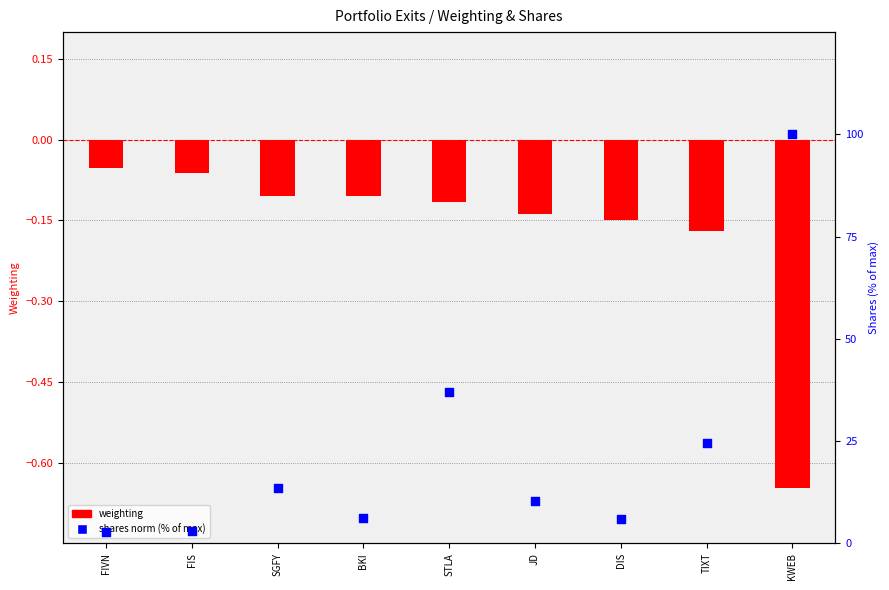

Which series contains the lowest Y value?

weighting